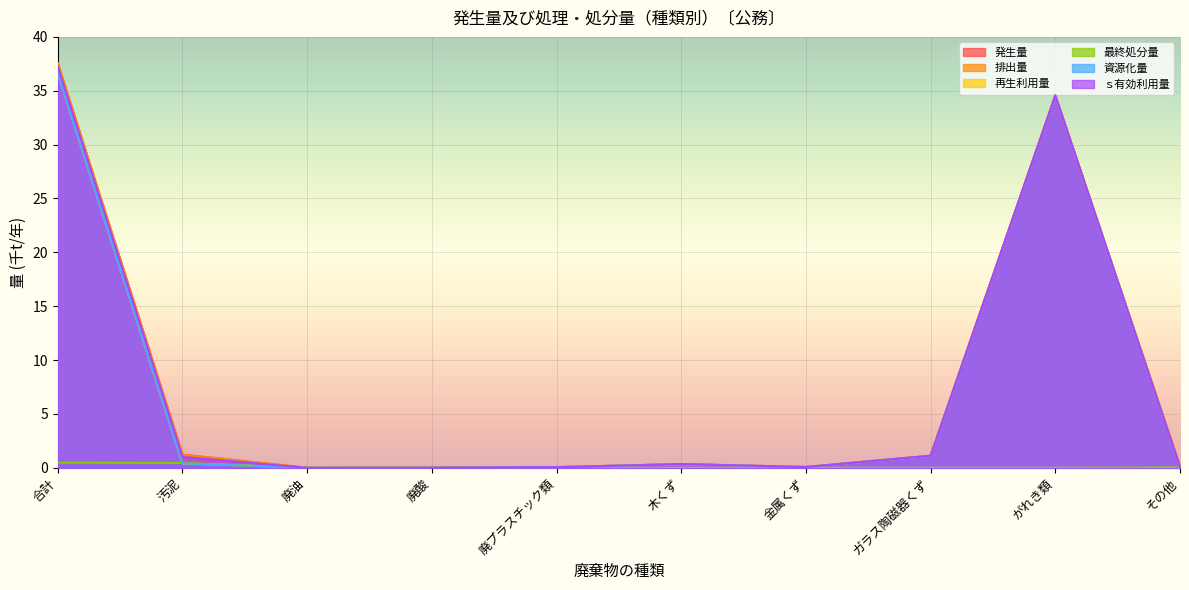

True or false: 発生量 and 再生利用量 intersect in this chart.

False